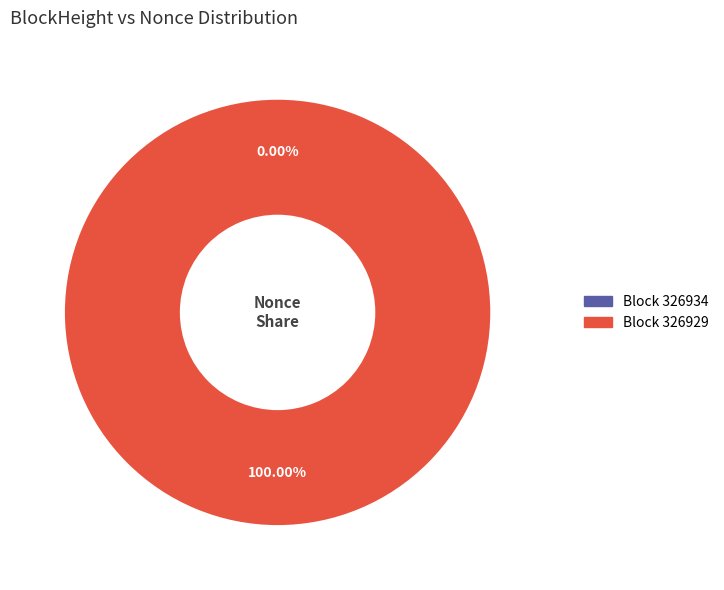

To the nearest percent, what percentage of the pie is 326929?

100%